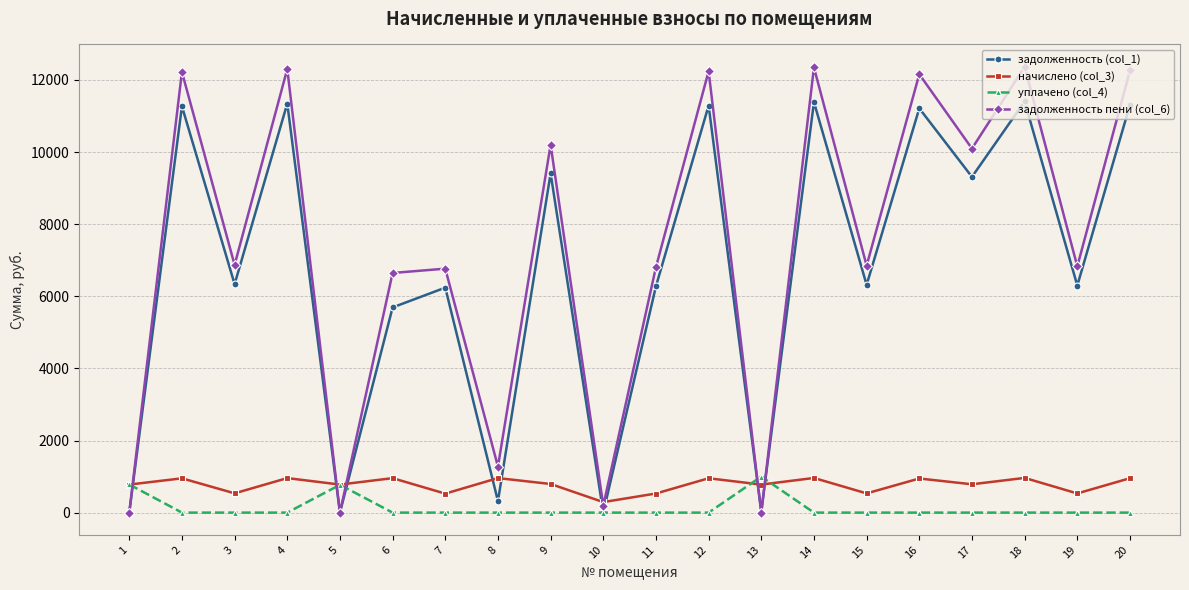

At 6, list the series in order from smallest to largest.

уплачено (col_4), начислено (col_3), задолженность (col_1), задолженность пени (col_6)